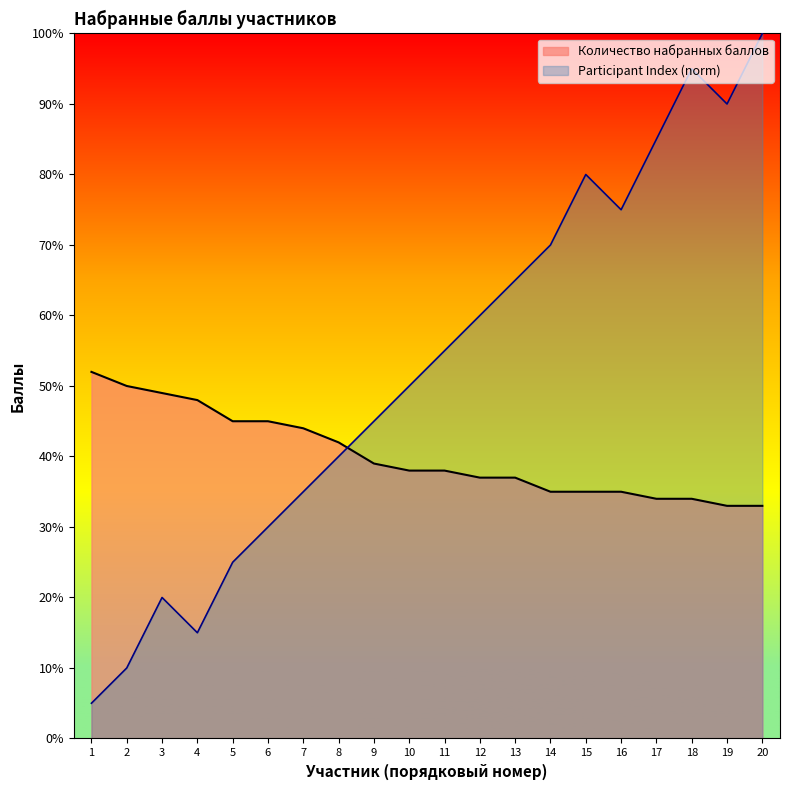

The value of Participant Index at 12 is 60.0. True or false?

True